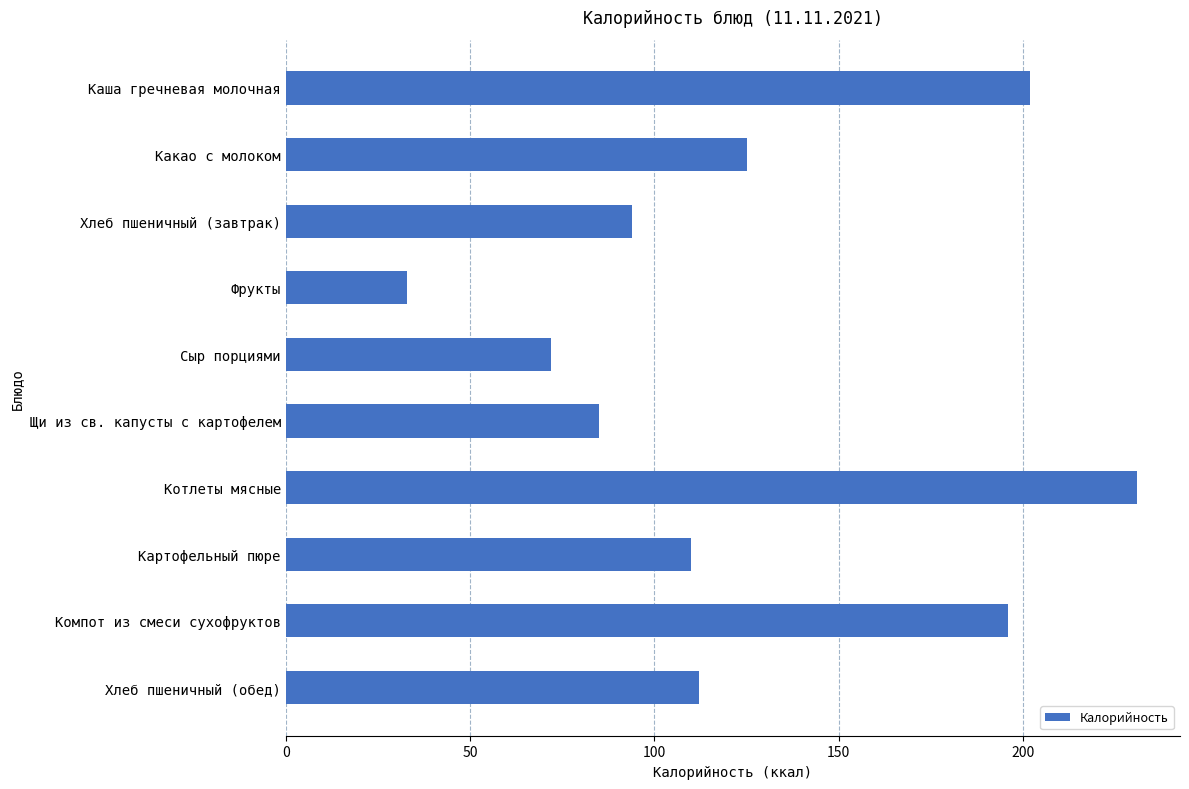

True or false: the data shows 263 at Компот из смеси сухофруктов.

False